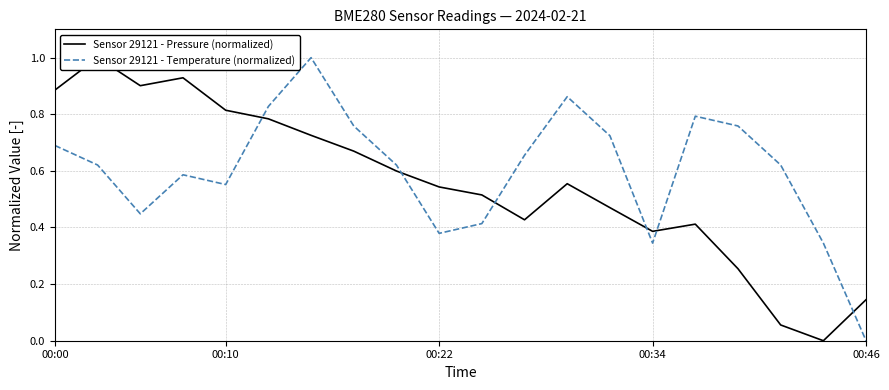

At how many categories does at least one series exceed 0?

20